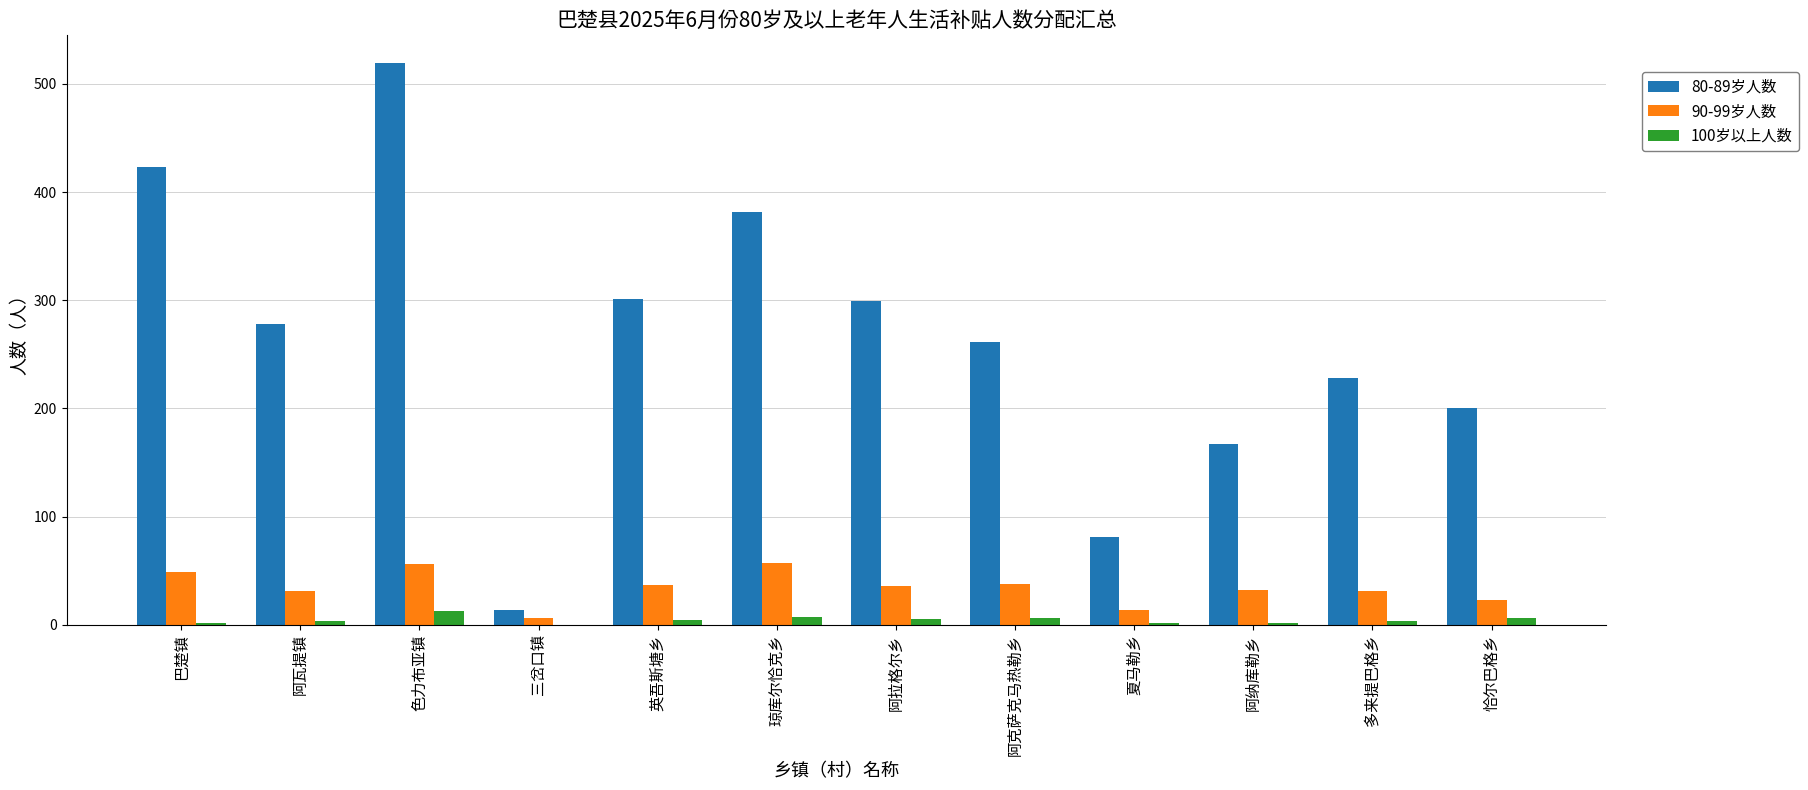

What is the approximate value of 90-99岁人数 at 夏马勒乡?

14